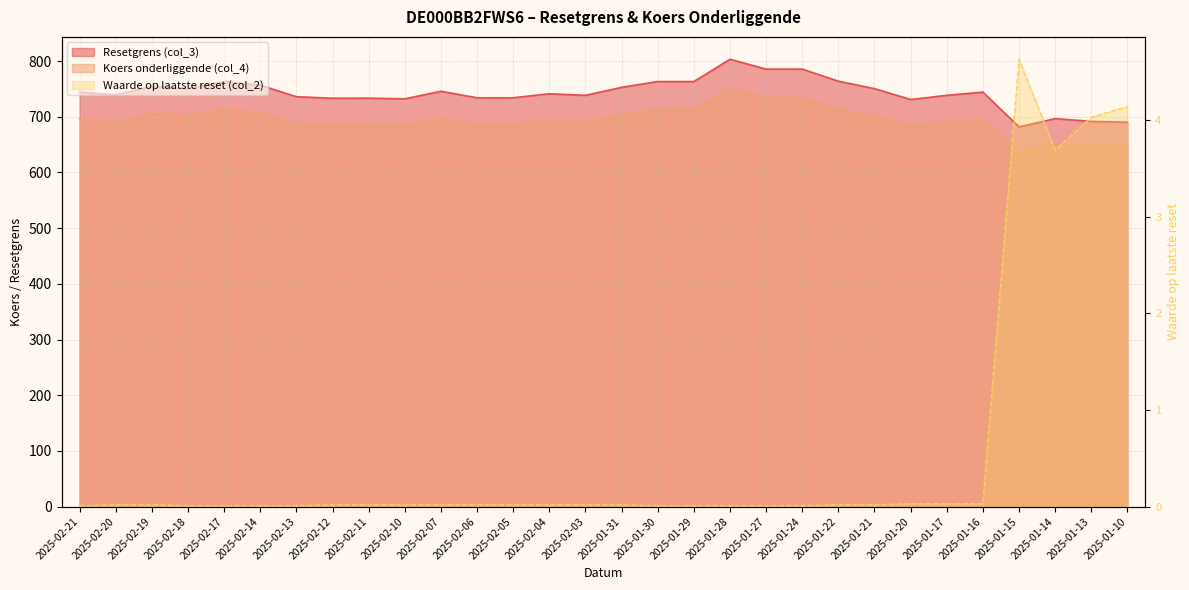

At which category does the chart reach its peak across all series?

2025-01-28